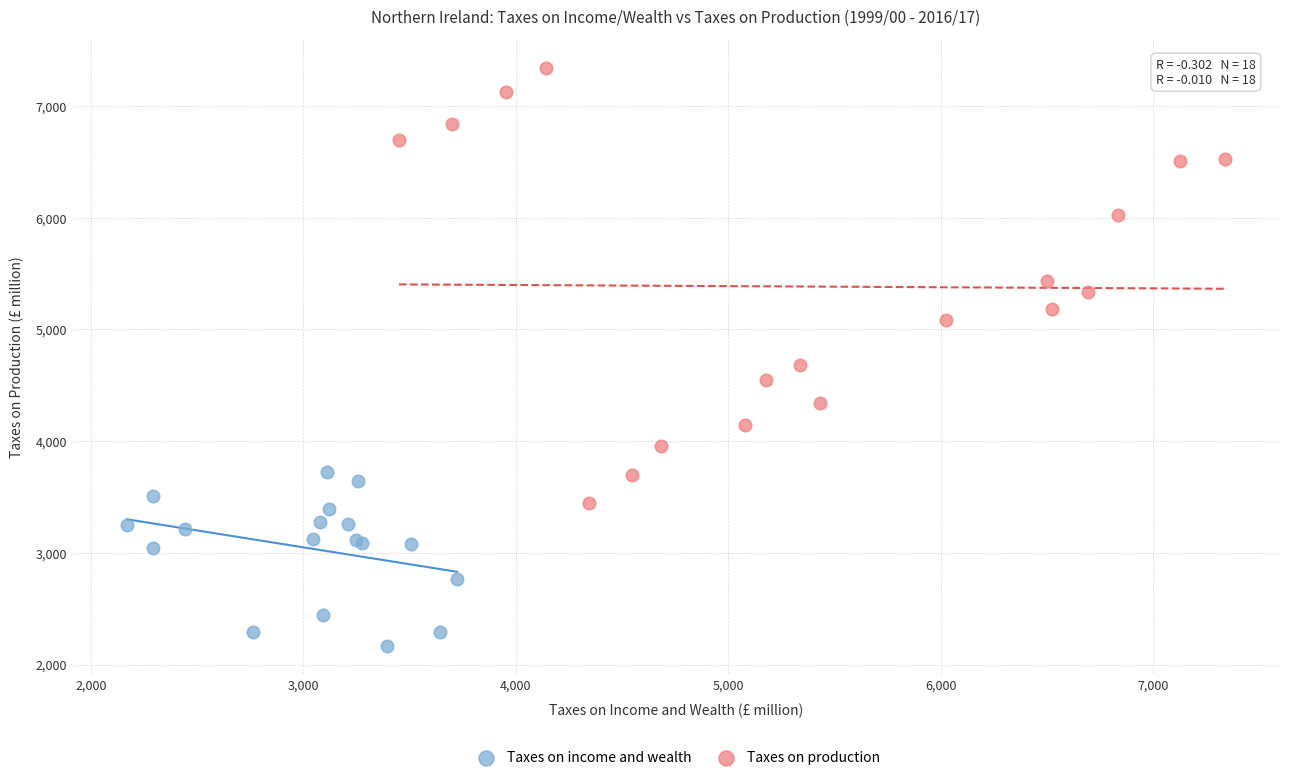

Which series has the widest spread of Y values?

Taxes on production